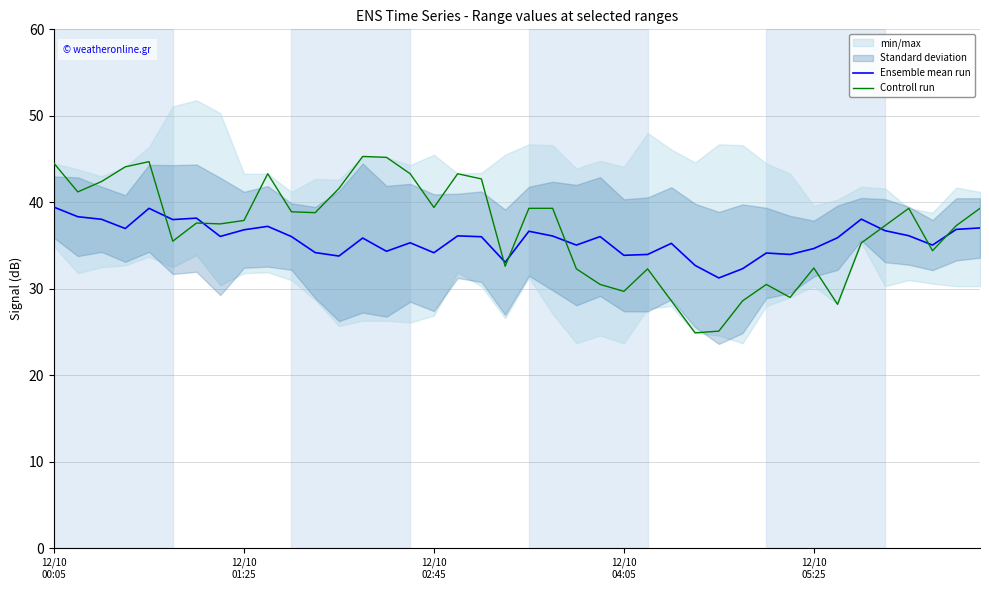

What is the total value across all series at 35?

74.0